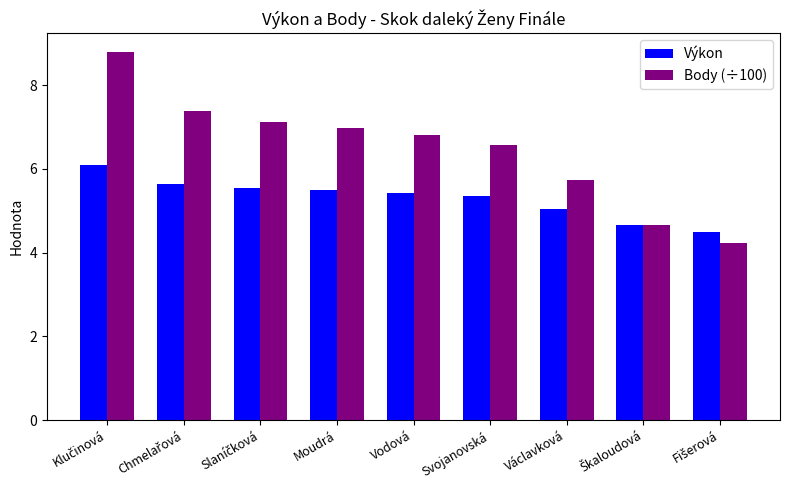

What is the sum of all Výkon values?

47.7